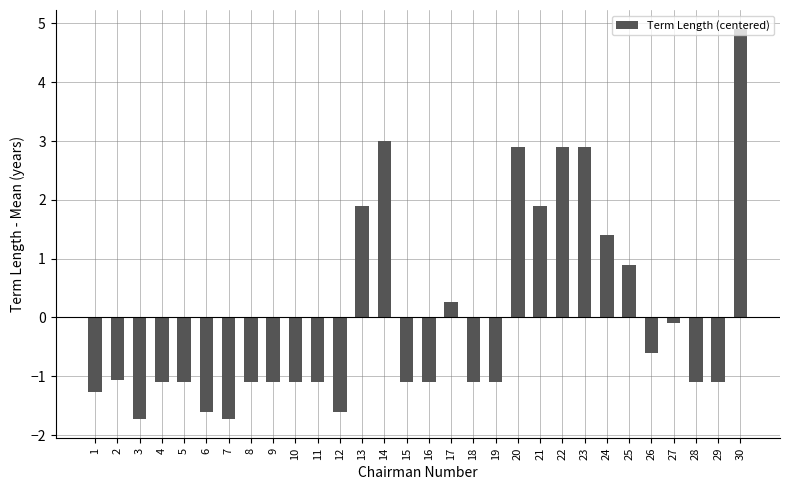

What is the smallest value displayed?

-1.7